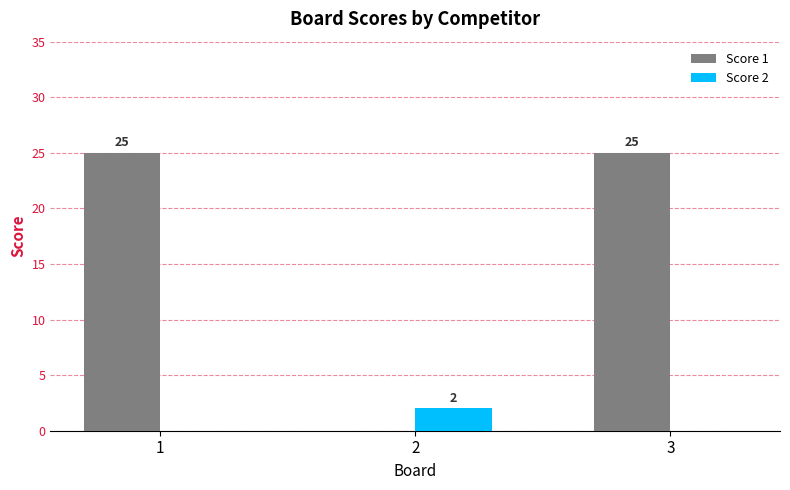

The value of Score 1 at 2 is 0. True or false?

True